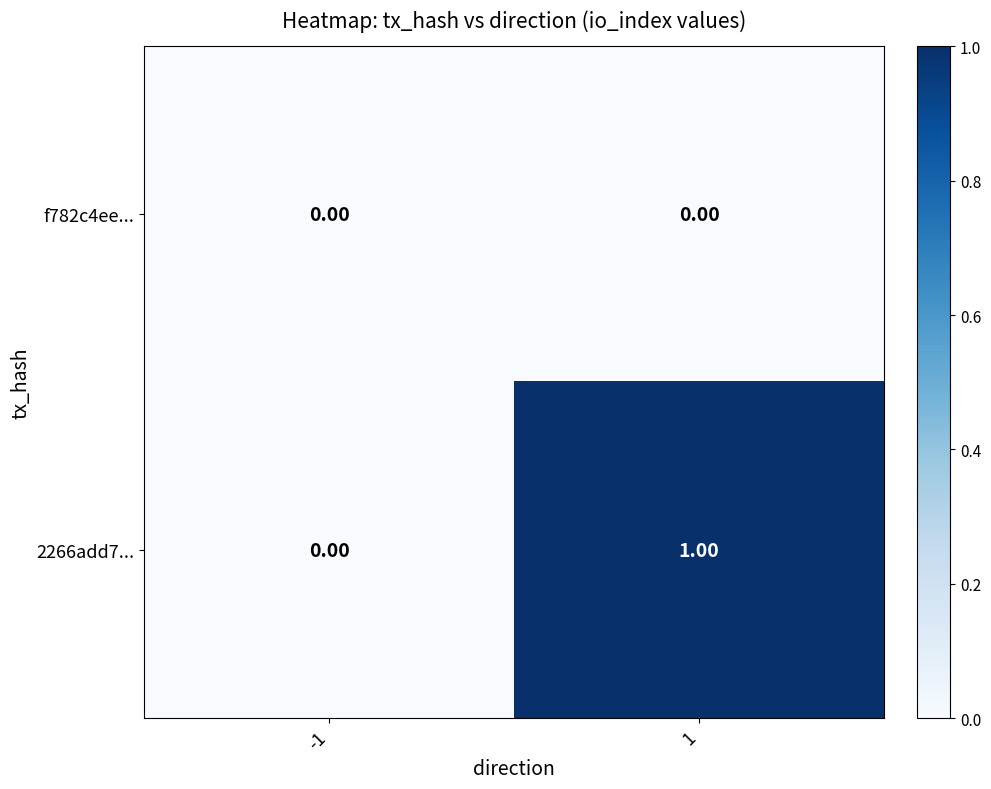

Rank the series by their maximum value, from lowest to highest.

f782c4ee..., 2266add7...